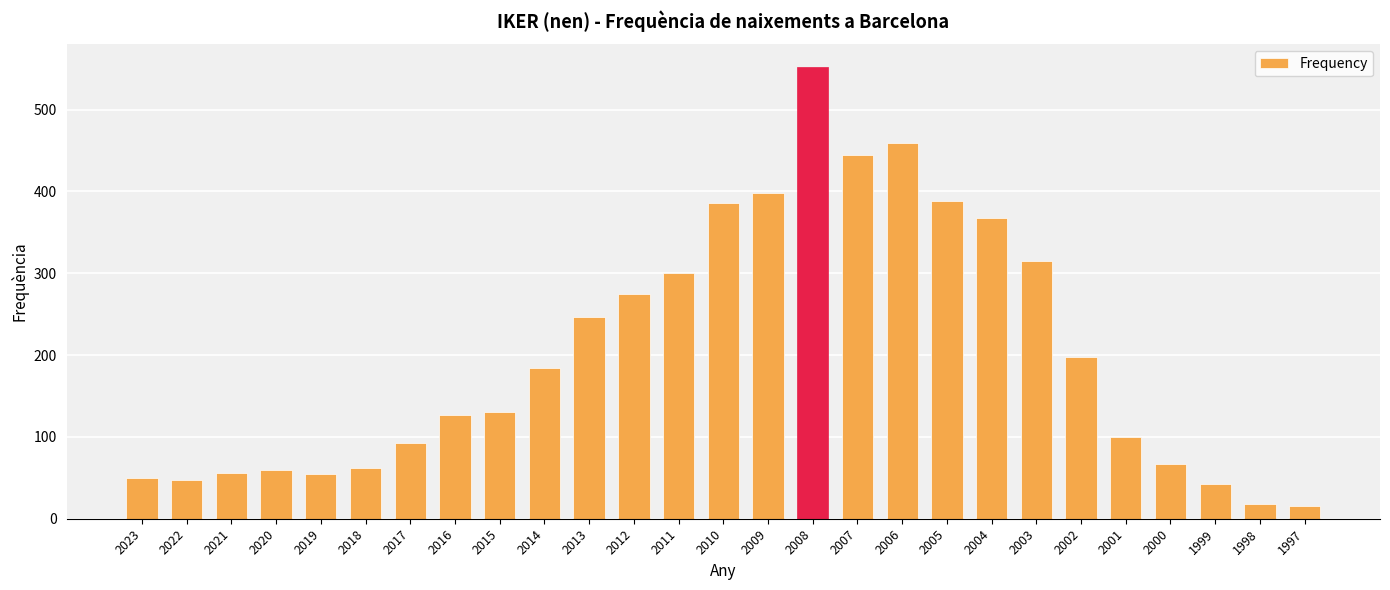

What is the smallest value displayed?

15